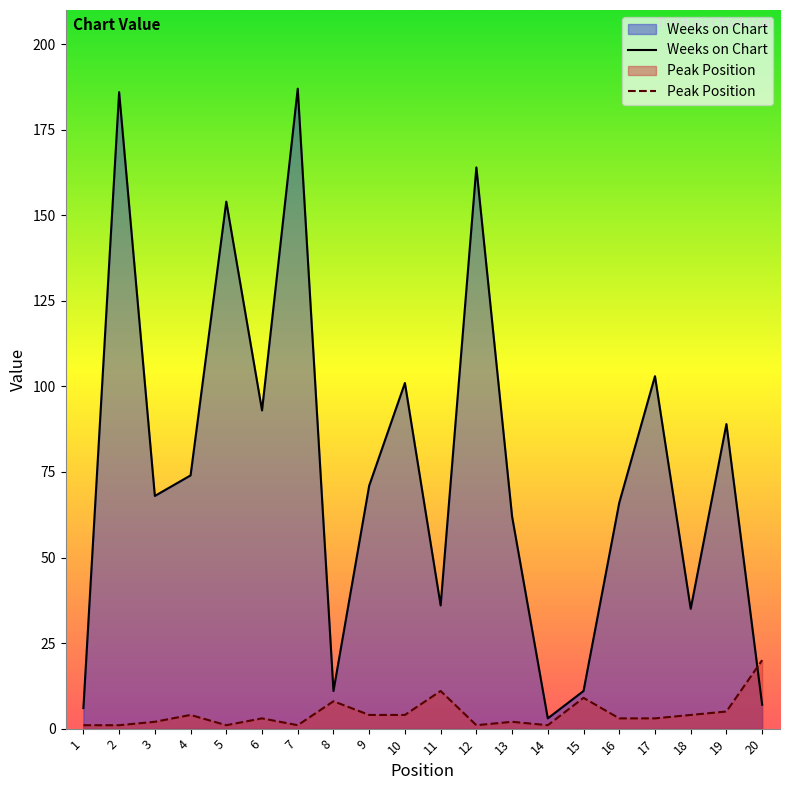

What is the difference between the maximum and second lowest values in the Peak Position series?

19